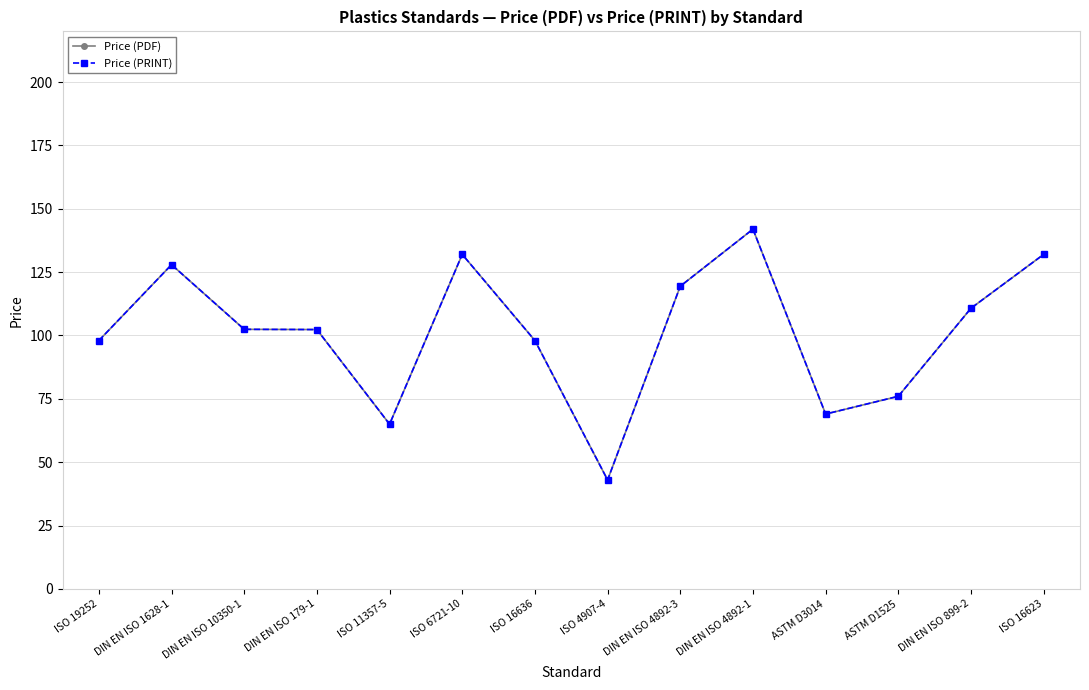

True or false: Price (PRINT) has more than 0 points higher than both neighbors.

True